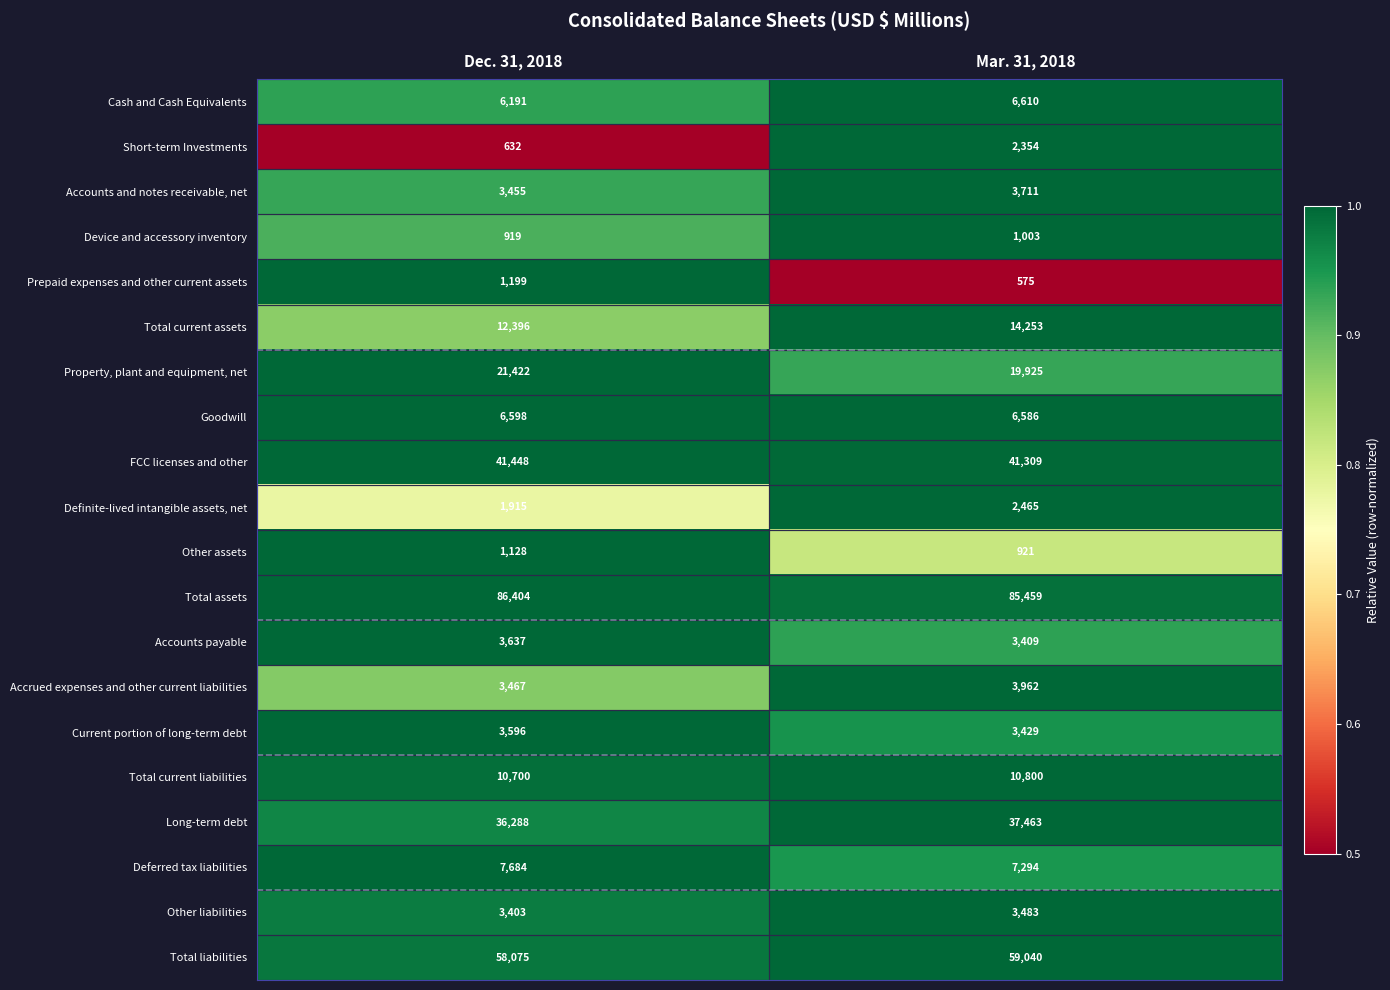

Which label corresponds to the largest value in the chart?

Dec. 31, 2018